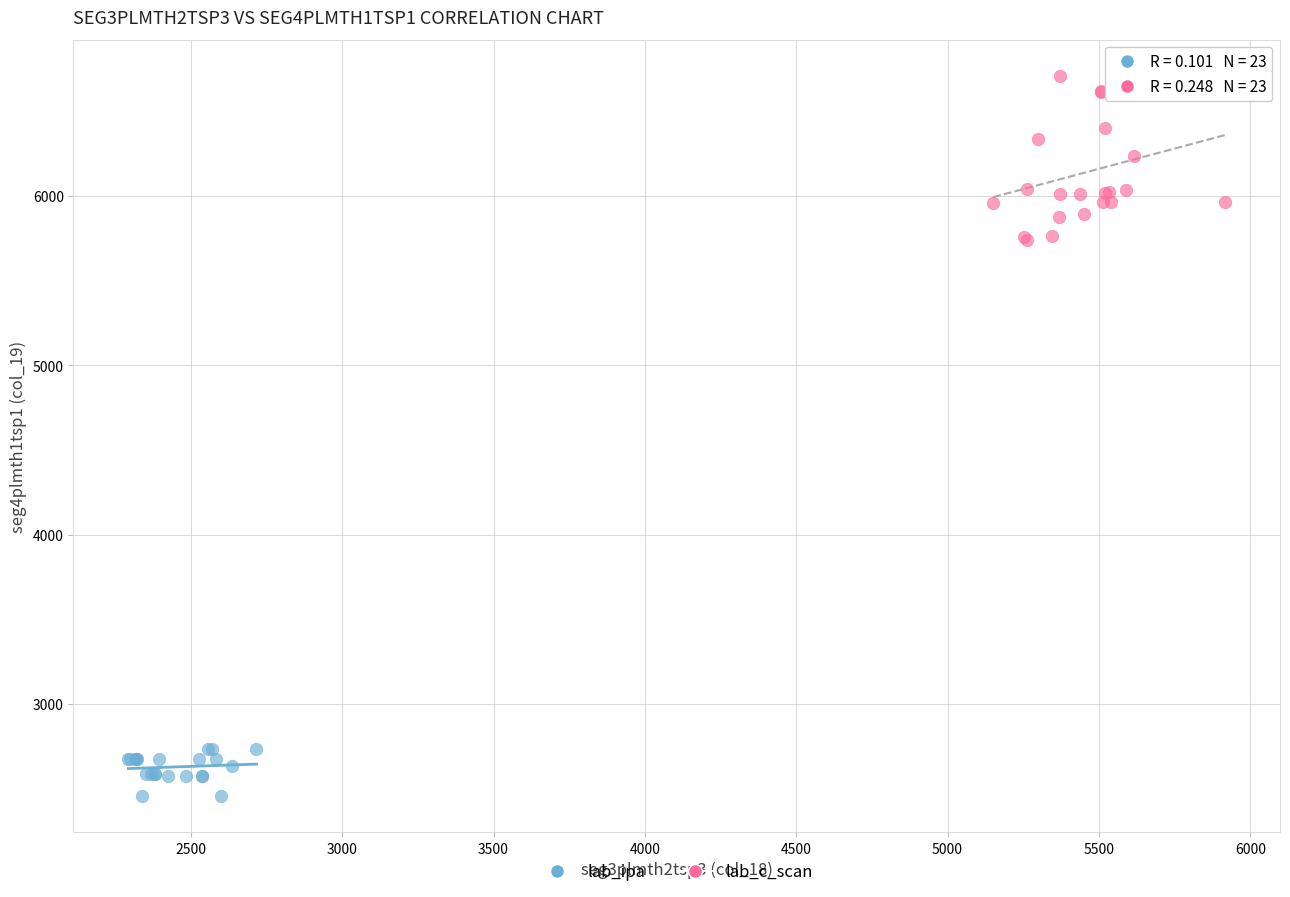

Which series has the largest Y range (max minus min)?

lab_c_scan